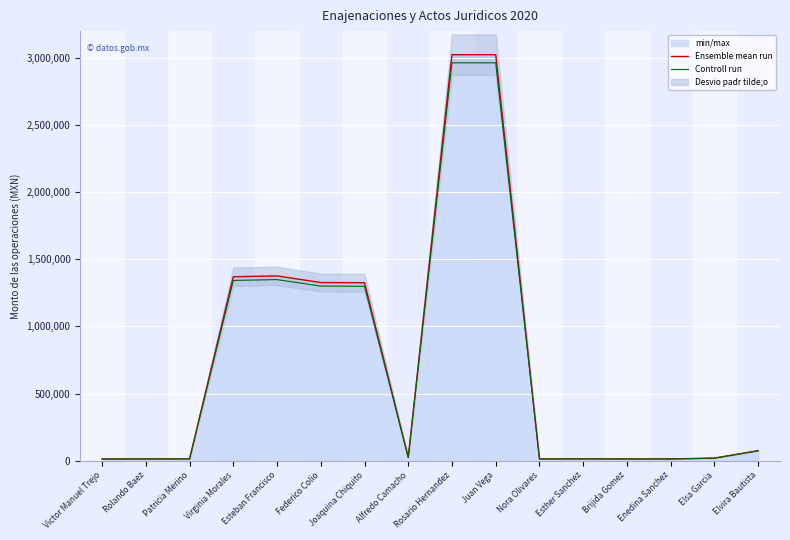

True or false: Ensemble mean run has a value of 75000.0 at Elvira Bautista.

True